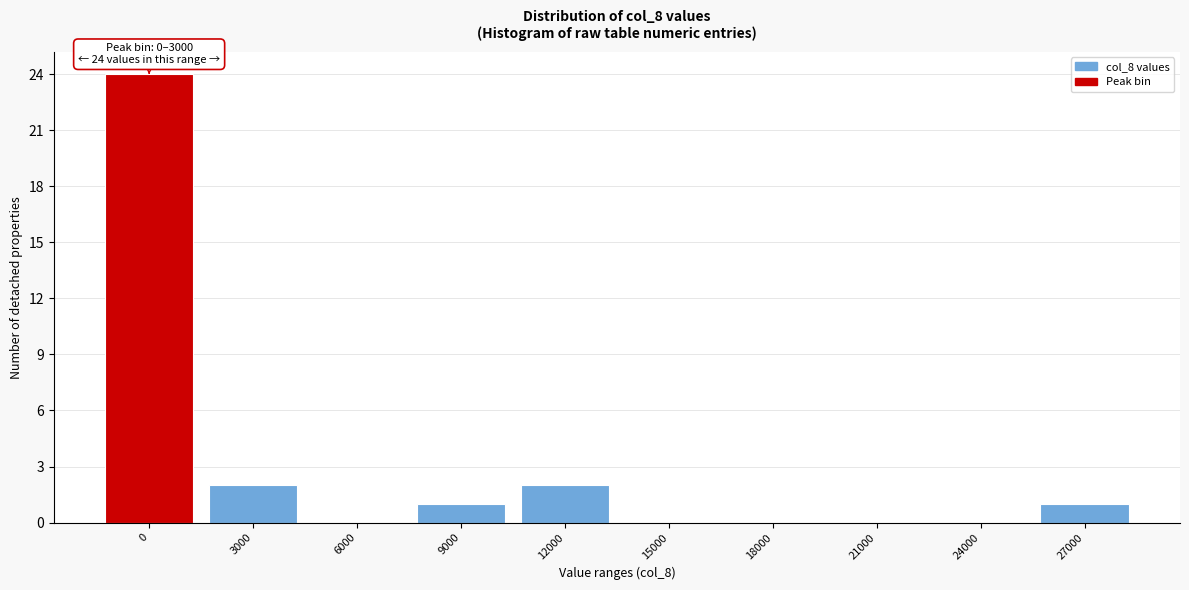

Reading right to left, extract all data points from this chart.

27000=1	24000=0	21000=0	18000=0	15000=0	12000=2	9000=1	6000=0	3000=2	0=24